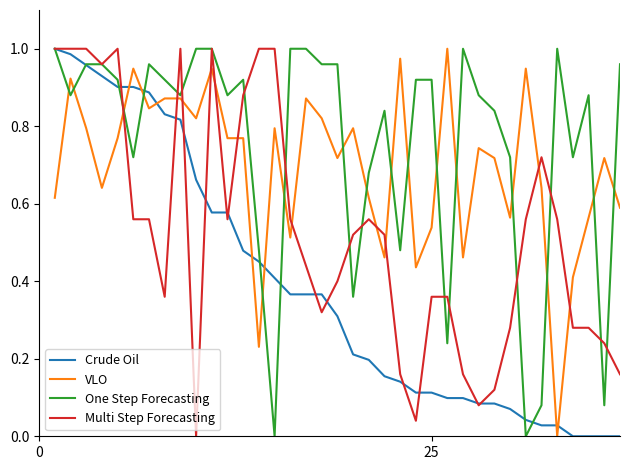

Rank the series by their average value, from lowest to highest.

Crude Oil, Multi Step Forecasting, VLO, One Step Forecasting